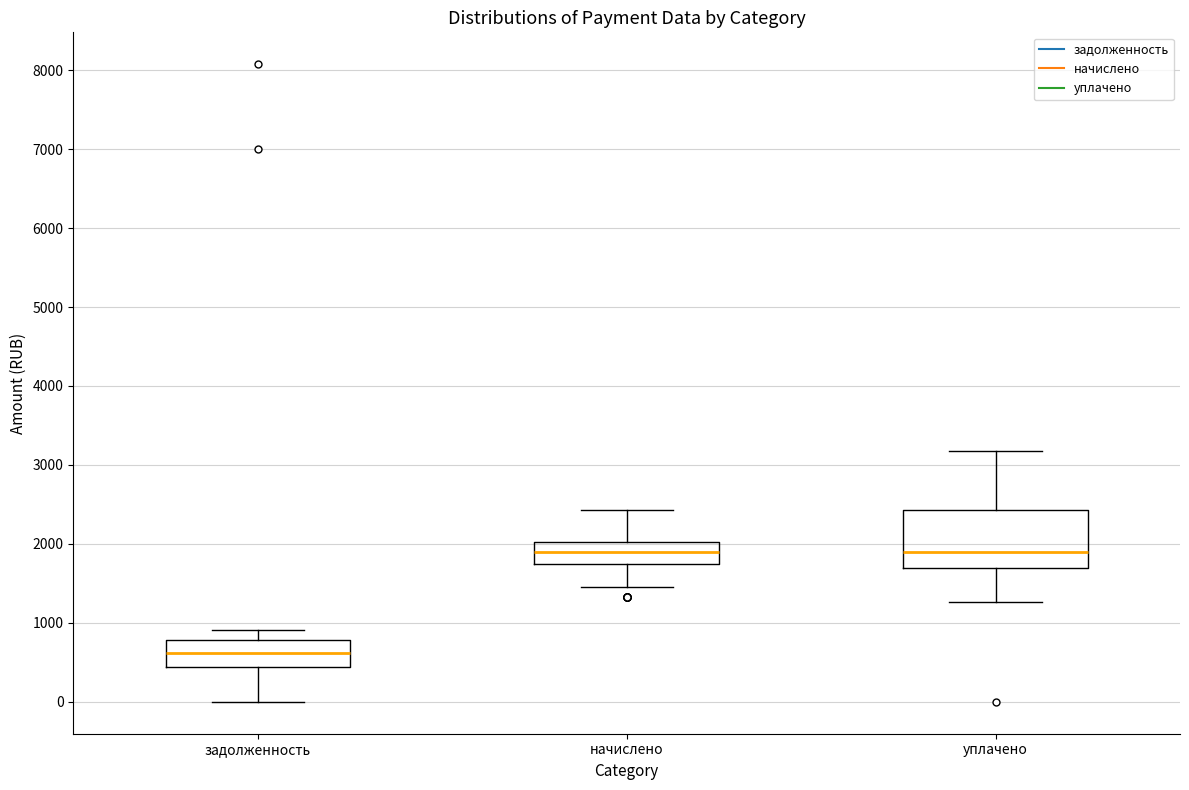

Which box has the lowest median line?

задолженность